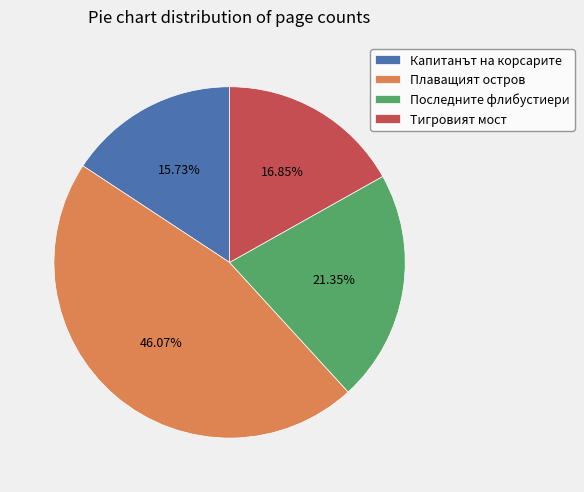

Which slice is the largest?

Плаващият остров